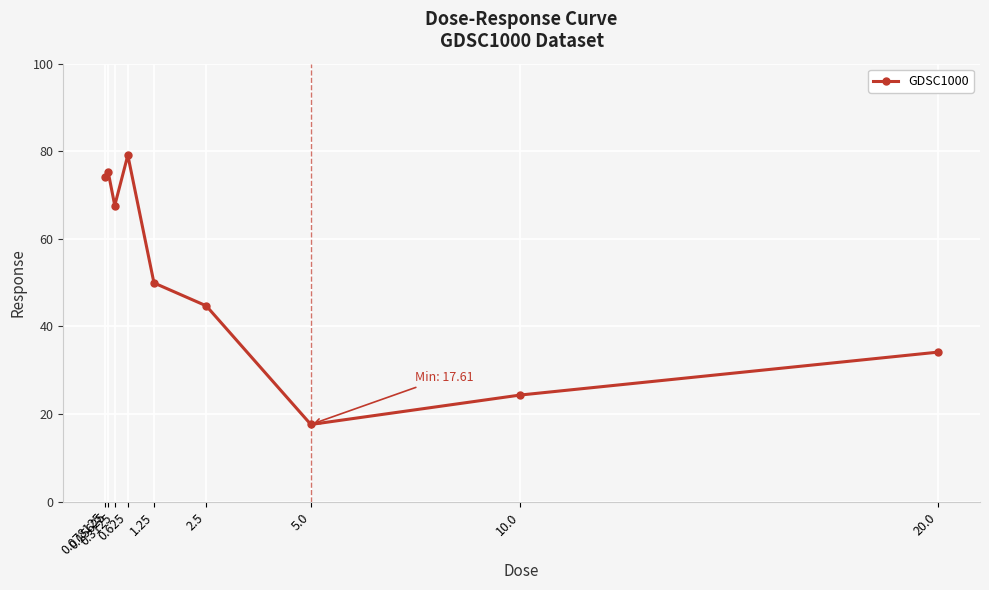

Count the number of data series in this chart.

1